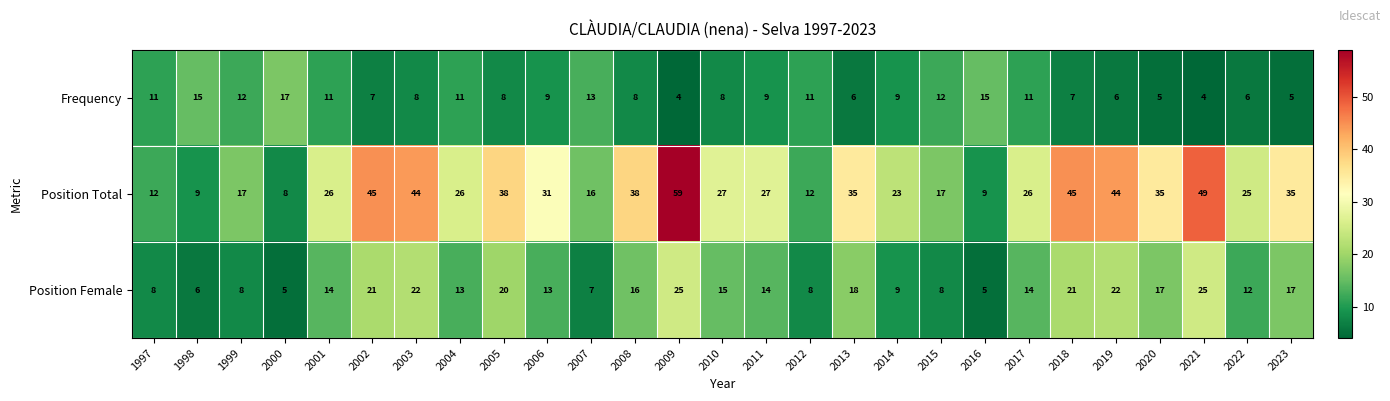

Which series has the widest spread of values?

Position Total